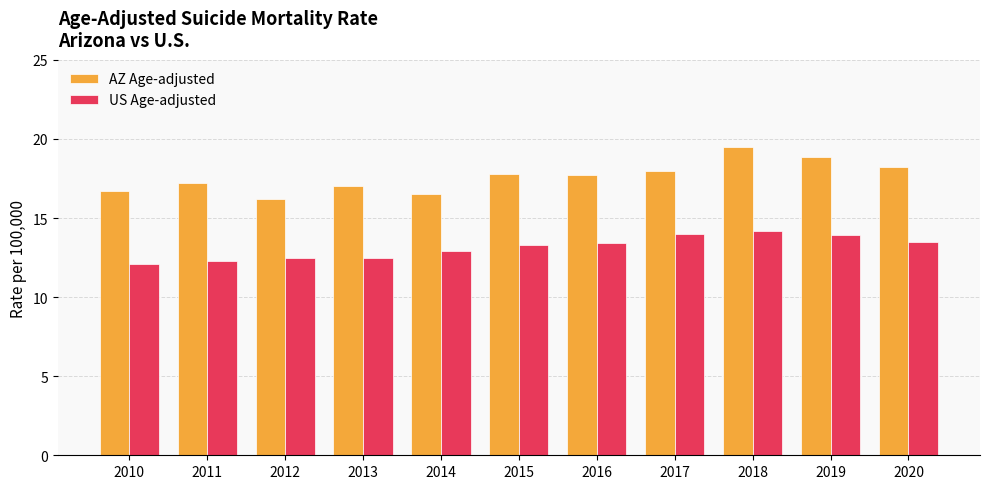

What is the difference between the highest and lowest values at 2017?

4.0